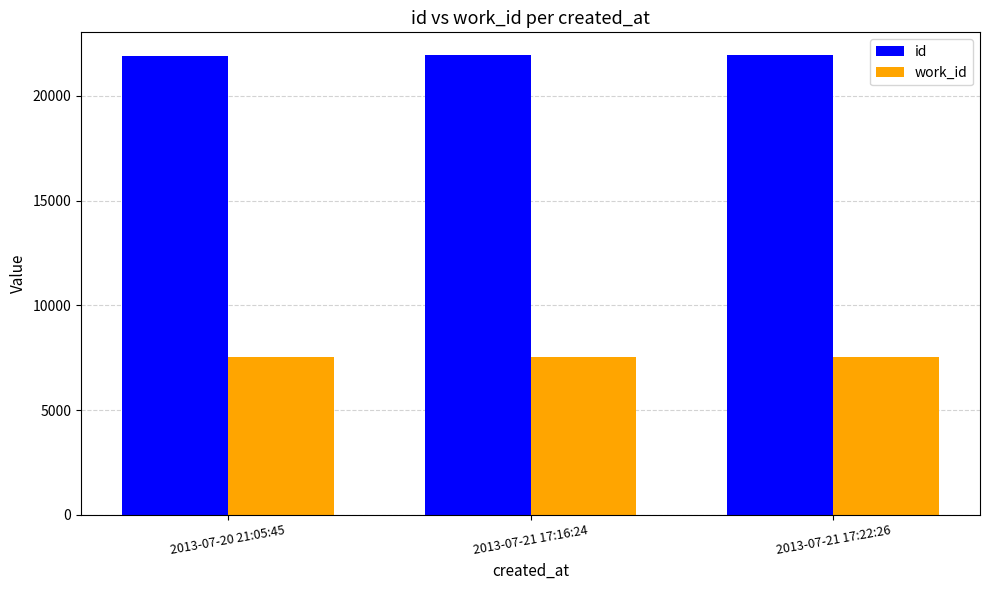

Is the value of id at 2013-07-21 17:22:26 greater than the value of work_id at 2013-07-21 17:16:24?

Yes